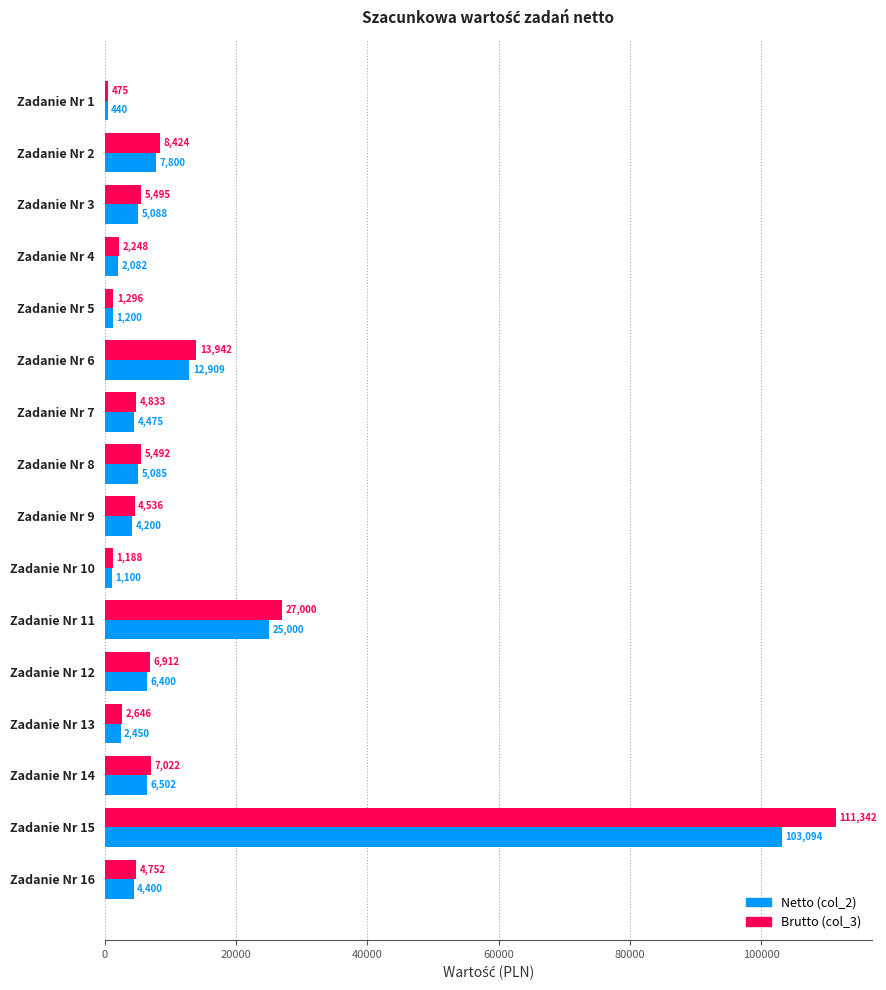

List the series in order of their peak value, lowest first.

Netto (col_2), Brutto (col_3)